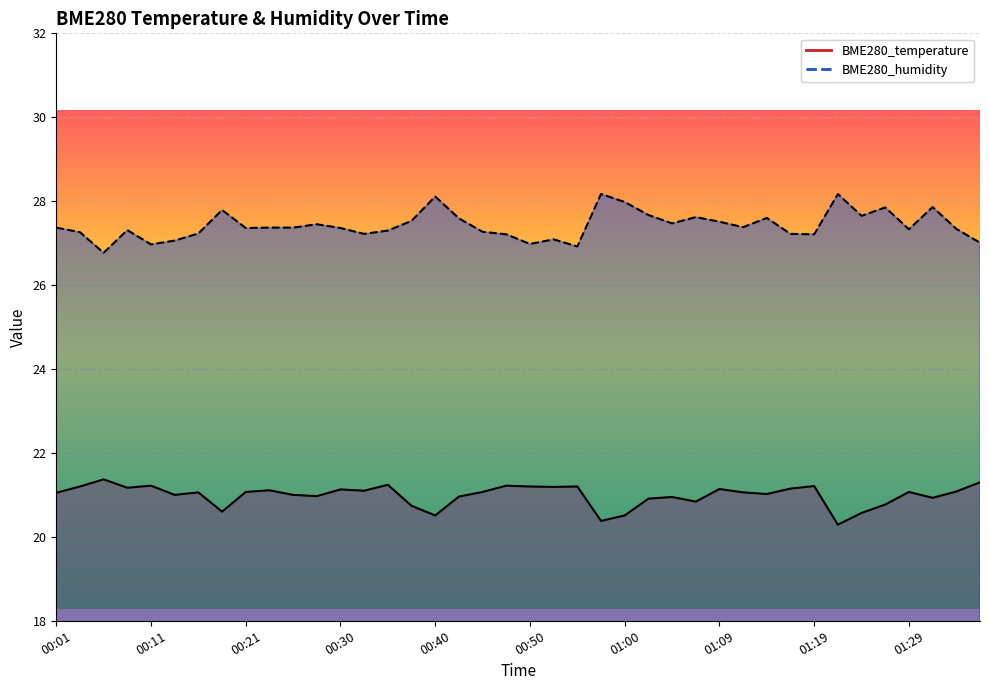

What position from the left is 00:45?

19